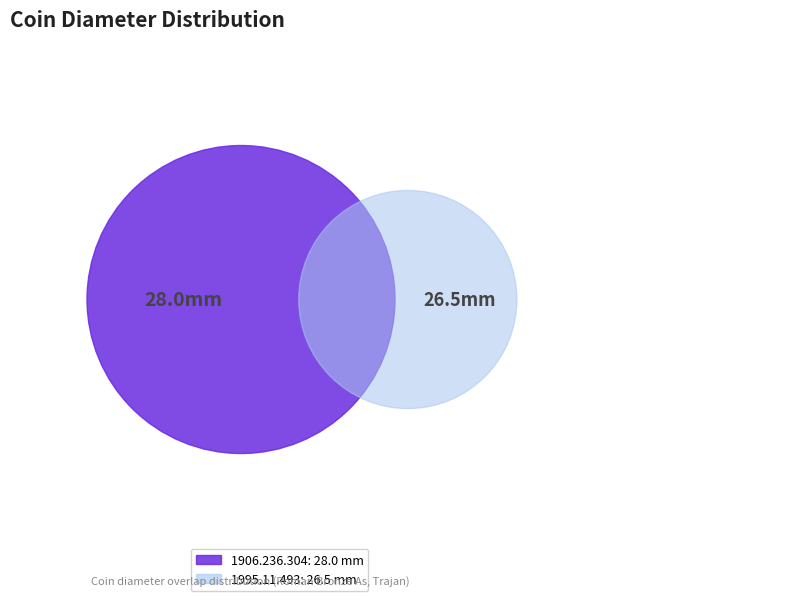

What is the change in value from 1906.236.304 to 1995.11.493?

-1.5